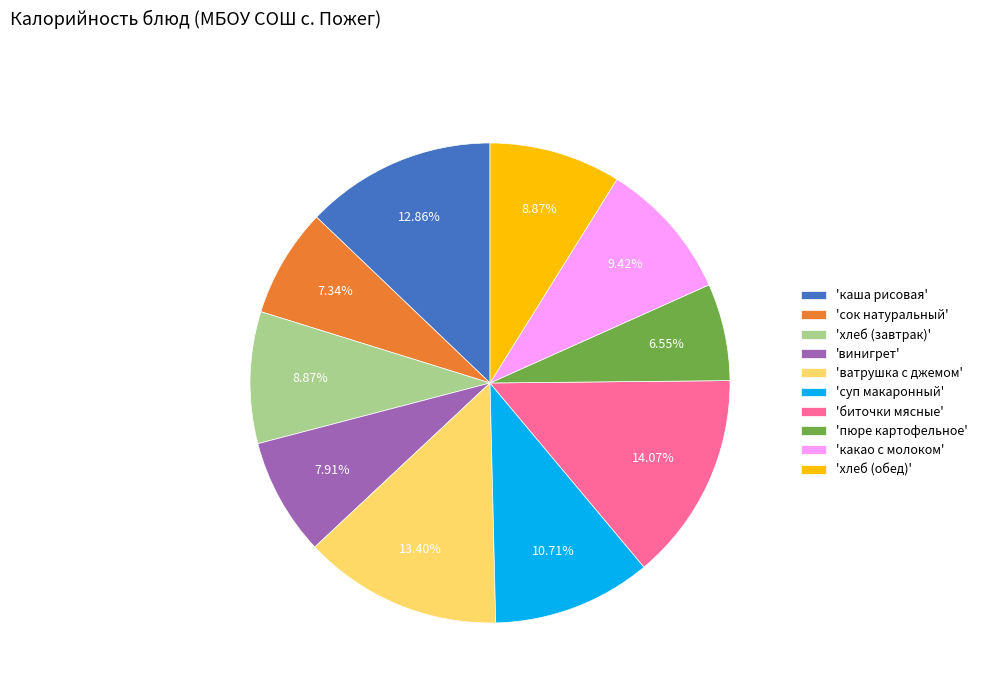

Do 'биточки мясные' and 'пюре картофельное' together represent more than half of the pie?

No